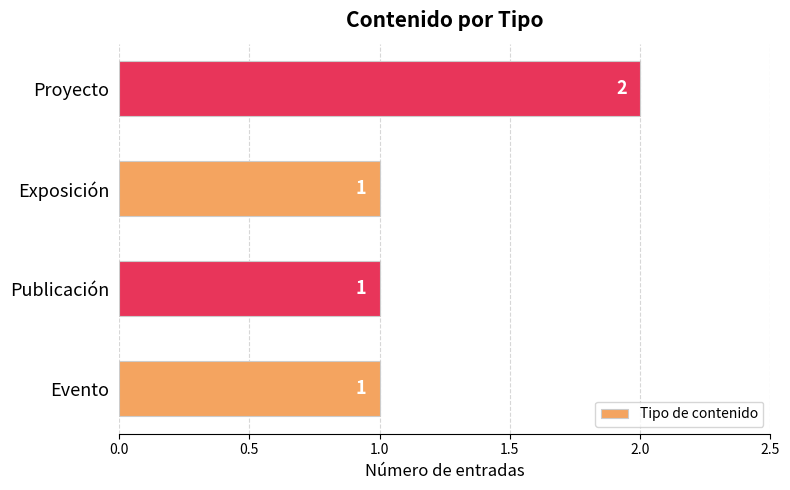

How many bars are there in total?

4